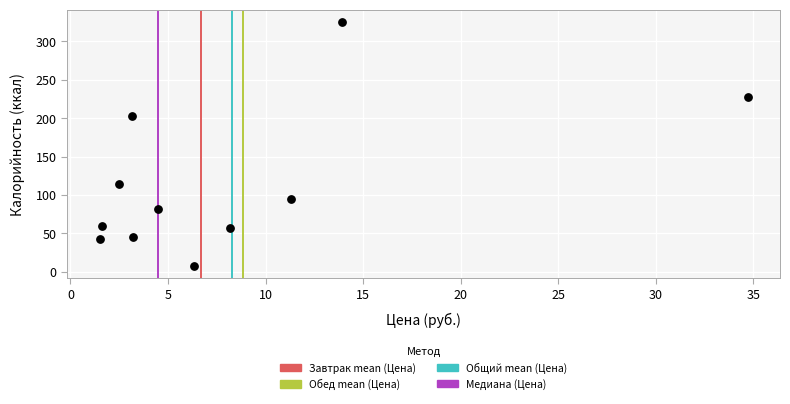

What is the average Y value?

114.4